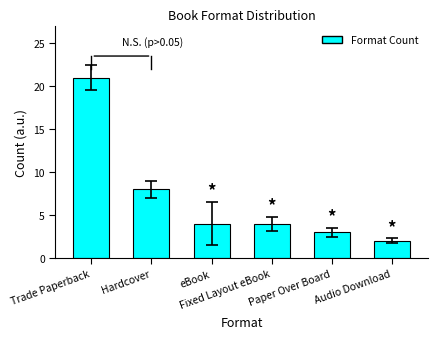

How many series are shown in this chart?

1